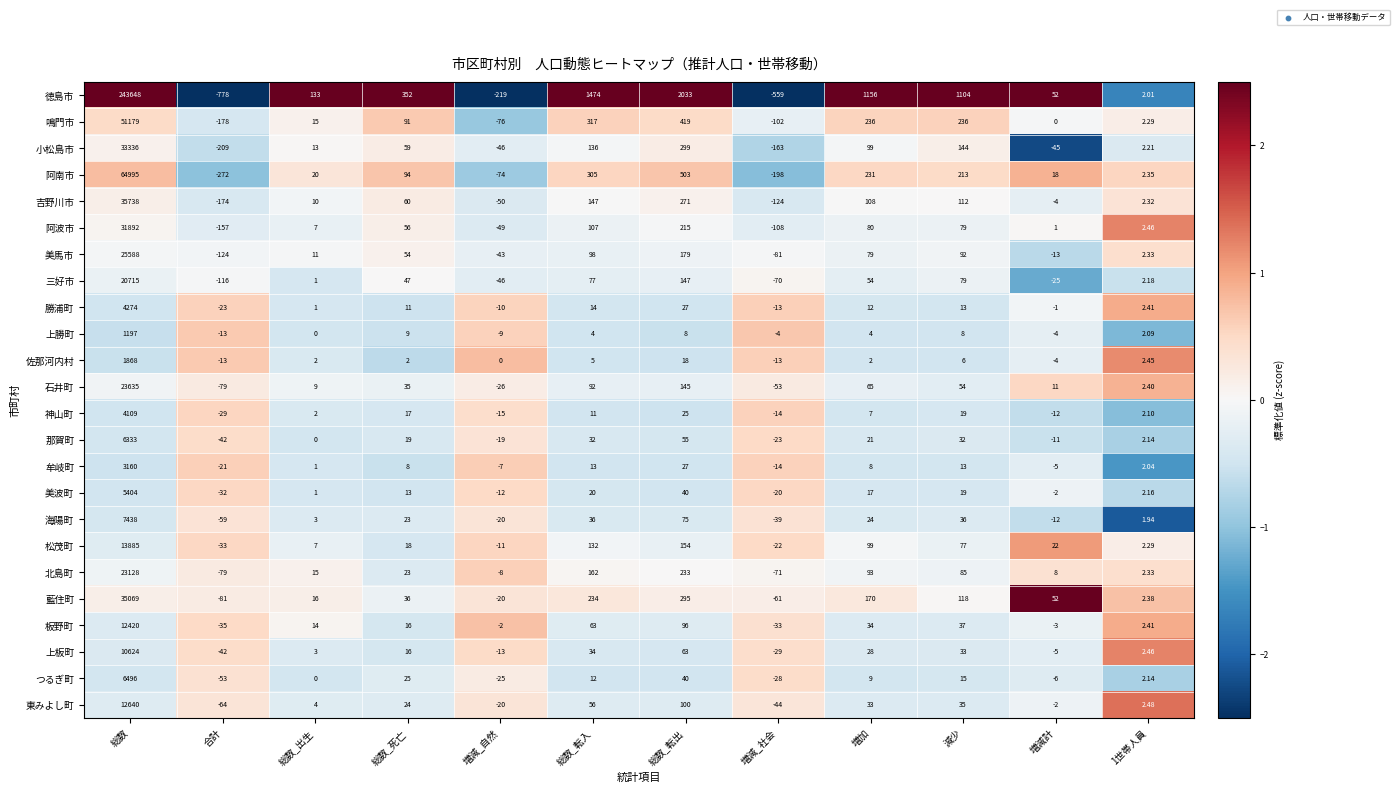

Which category has the lowest value in the 板野町 series?

合計